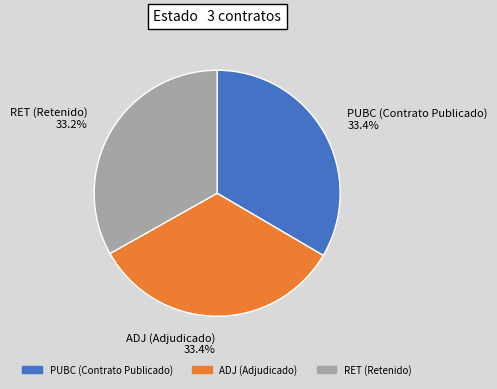

What is the ratio of the value at PUBC (Contrato Publicado) to the value at RET (Retenido)?

1.0